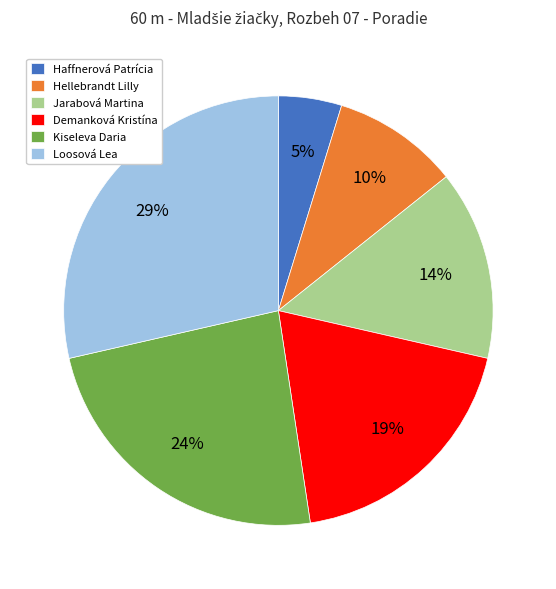

Does any single category account for the majority?

No